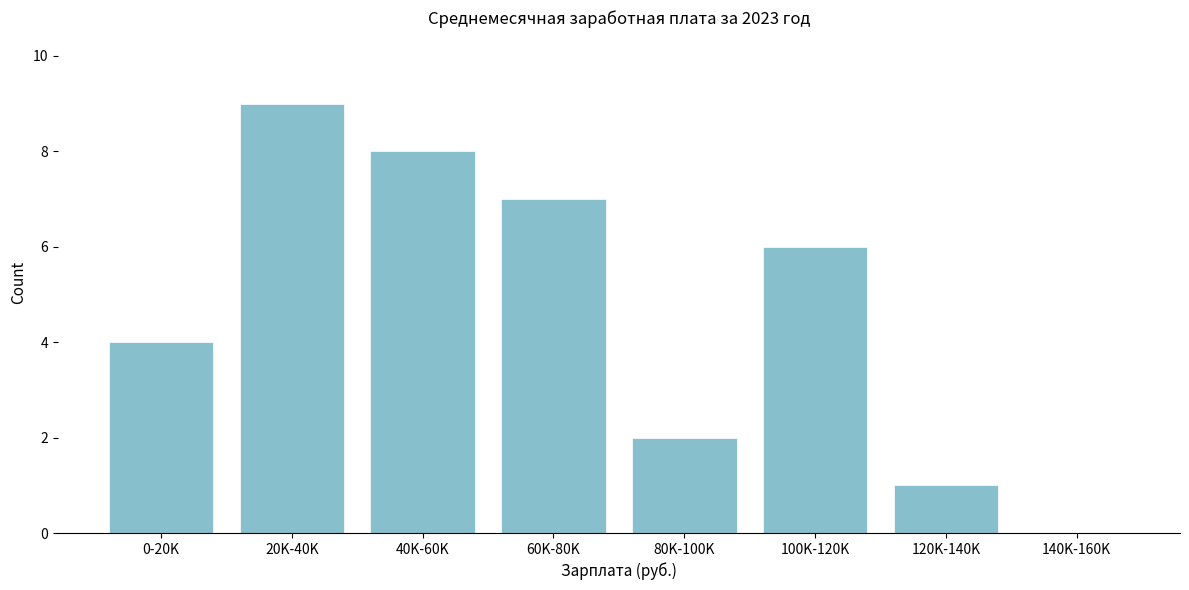

Reading left to right, transcribe all the data shown in this chart.

0-20K=4	20K-40K=9	40K-60K=8	60K-80K=7	80K-100K=2	100K-120K=6	120K-140K=1	140K-160K=0